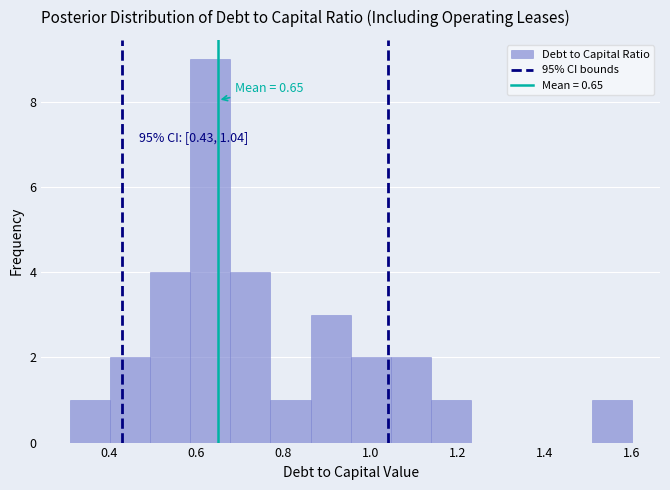

Which range on the x-axis has the tallest bar?

0.58 to 0.68